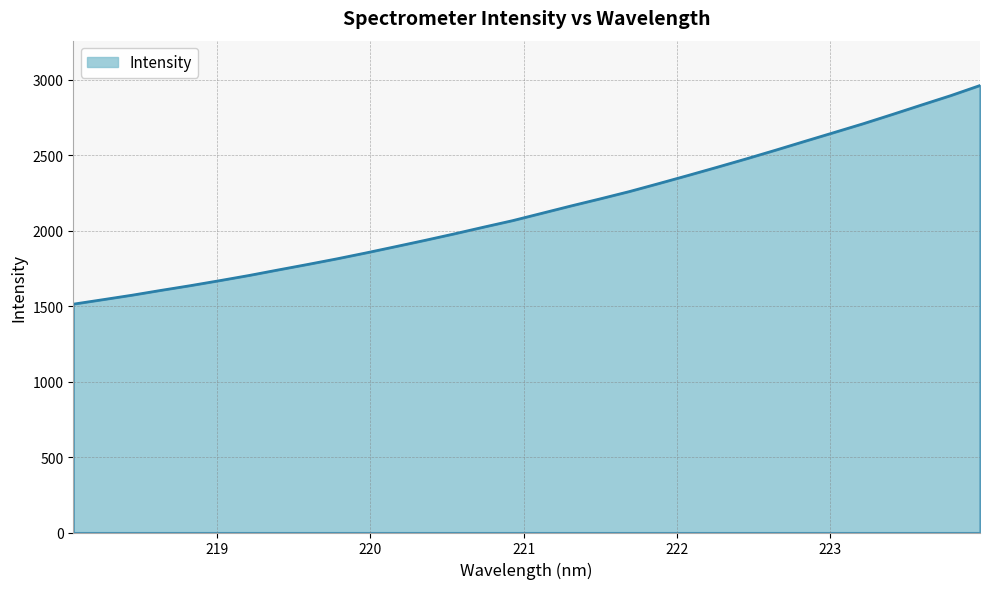

Reading left to right, transcribe all the data shown in this chart.

1514.2	1543.6	1573.4	1605.7	1636.9	1670.0	1704.2	1741.1	1777.2	1814.4	1853.9	1895.0	1936.5	1979.3	2023.8	2067.3	2116.0	2164.8	2211.9	2260.4	2313.1	2366.7	2421.5	2477.2	2534.5	2593.2	2651.5	2710.0	2771.6	2834.4	2896.6	2963.5